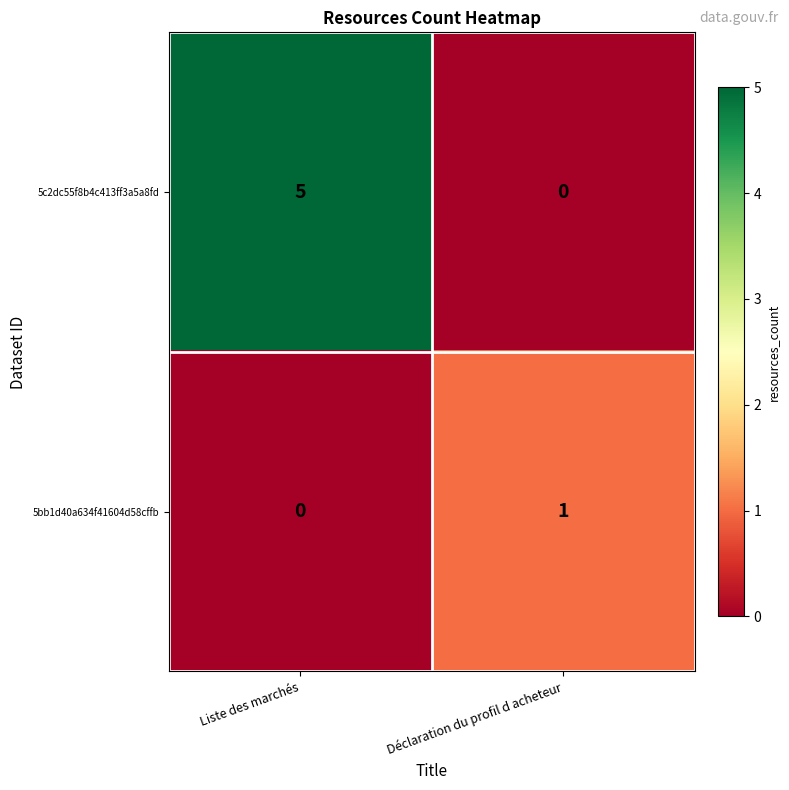

Reading right to left, what are all the values shown in this chart?

5c2dc55f8b4c413ff3a5a8fd: 0	5
5bb1d40a634f41604d58cffb: 1	0